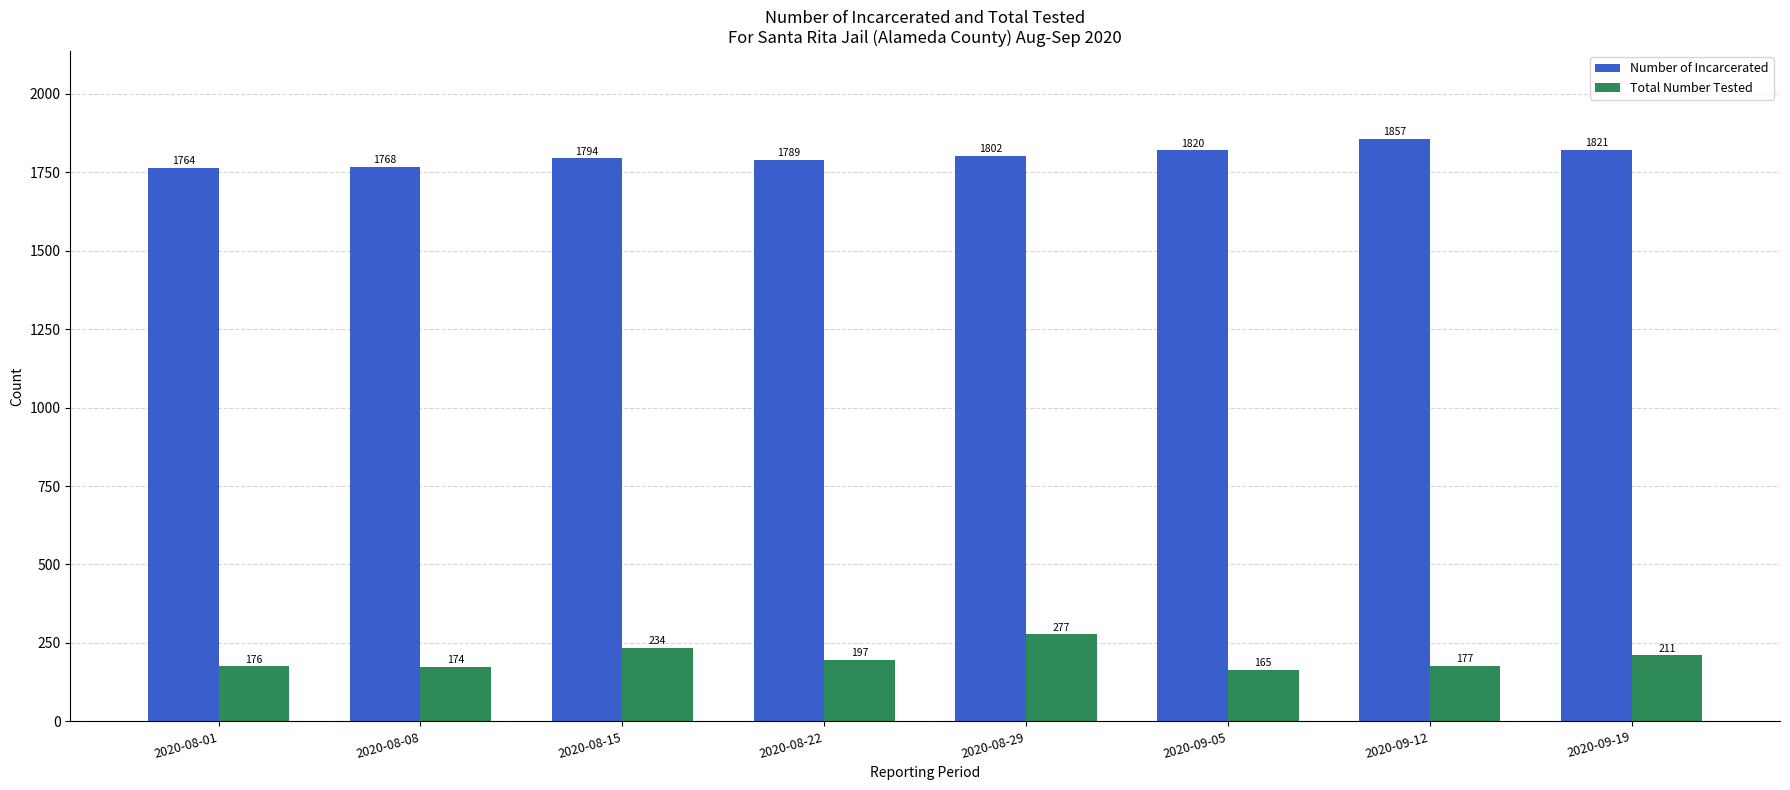

Where does the Total Number Tested series first go above 197?

2020-08-15